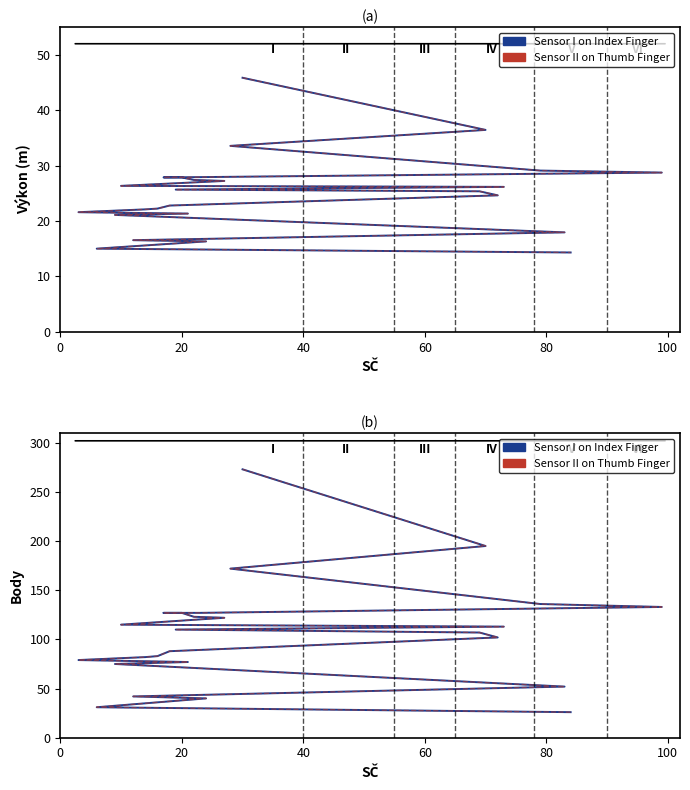

Count the number of data series in this chart.

4